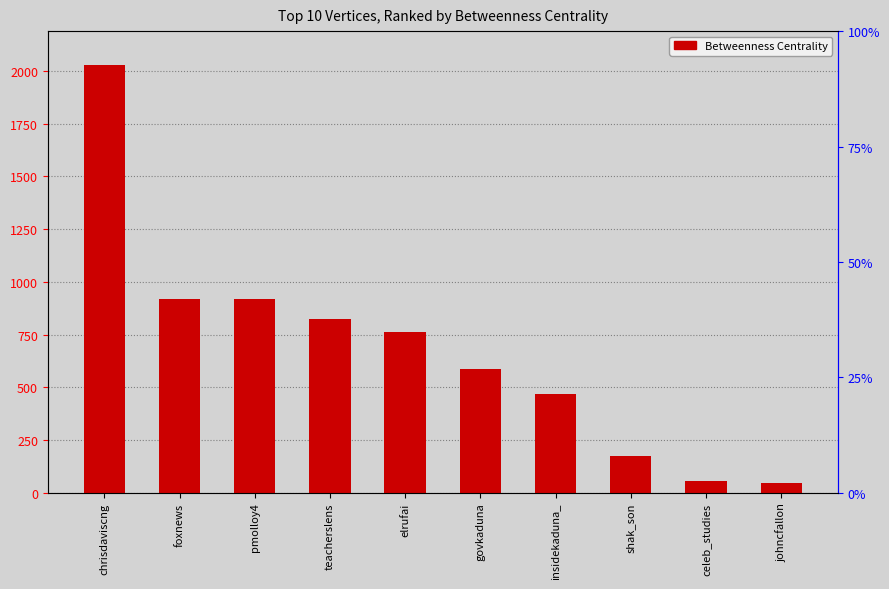

List the labels in order of value, smallest first.

johncfallon, celeb_studies, shak_son, insidekaduna_, govkaduna, elrufai, teacherslens, pmolloy4, foxnews, chrisdaviscng